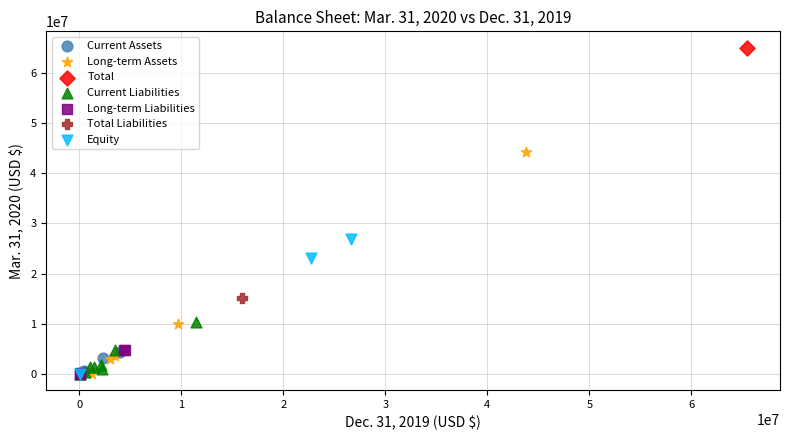

What are all the series names shown in the legend?

Current Assets, Long-term Assets, Total, Current Liabilities, Long-term Liabilities, Total Liabilities, Equity